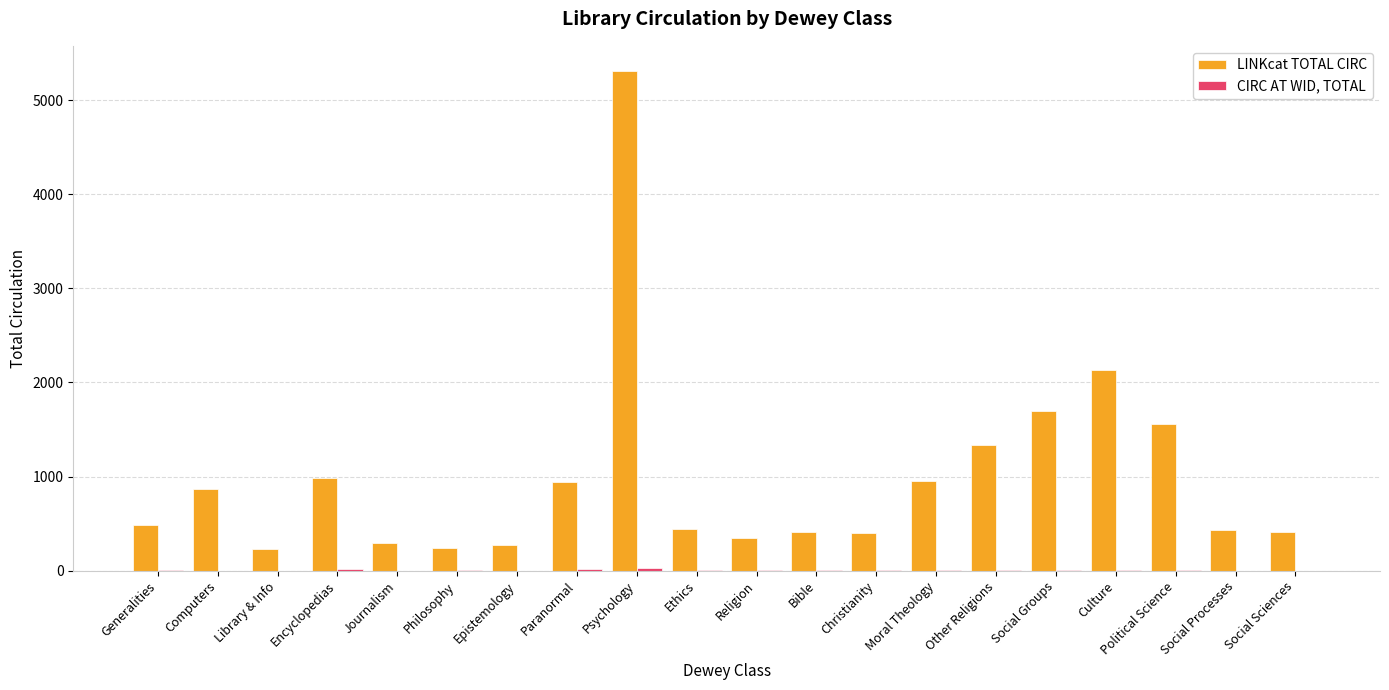

What is the spread (max minus min) of values at Library & Info?

231